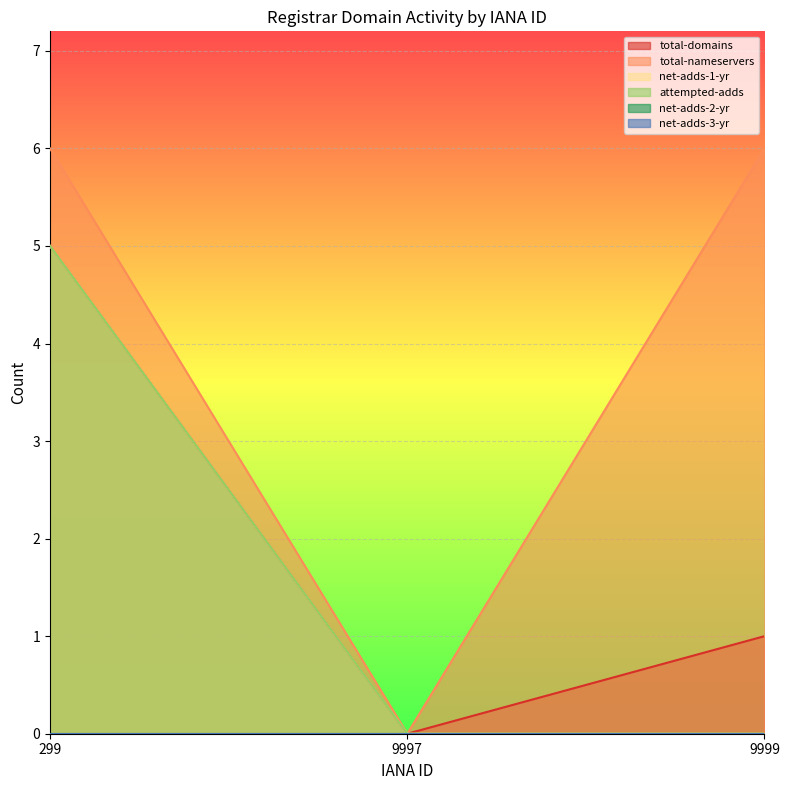

The attempted-adds series shows 3 at 9997. True or false?

False